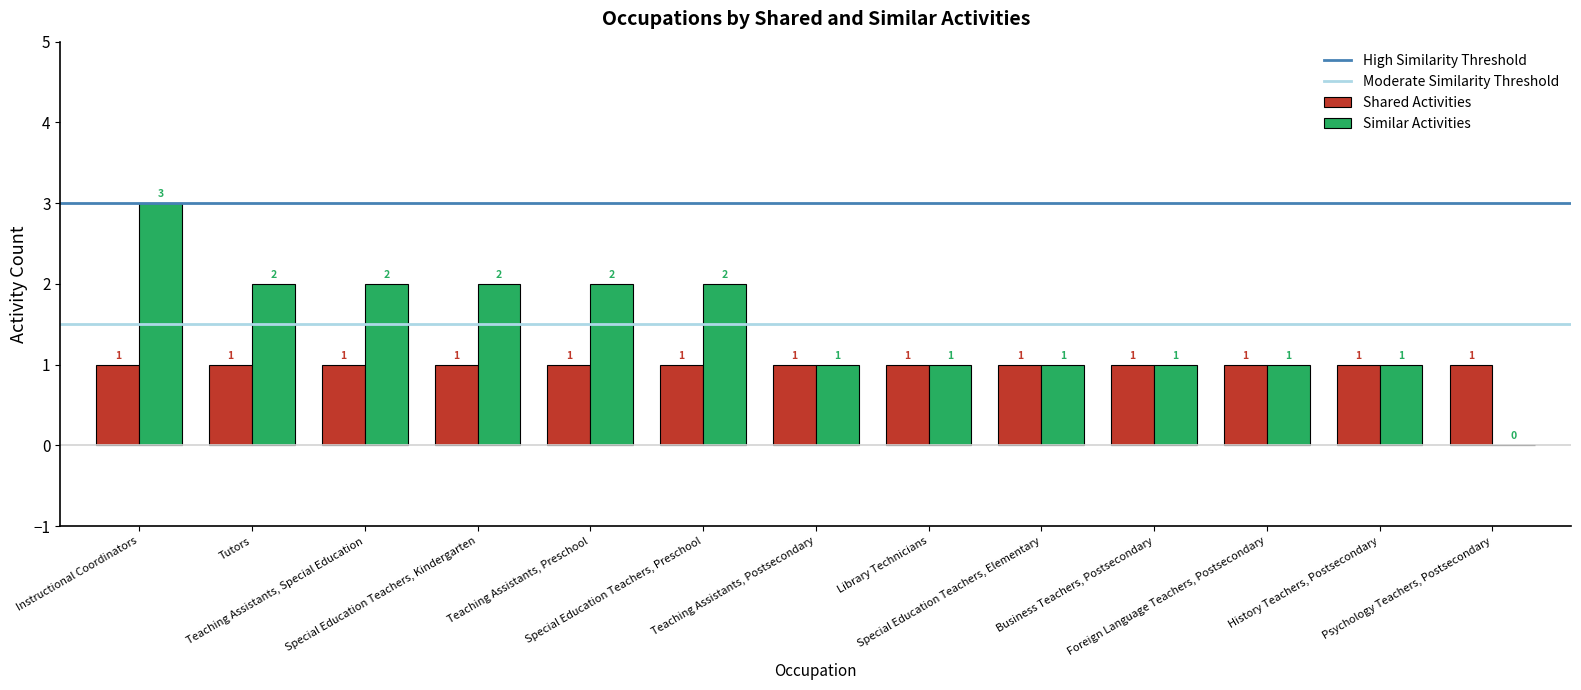

What is the sum of all Shared Activities values?

13